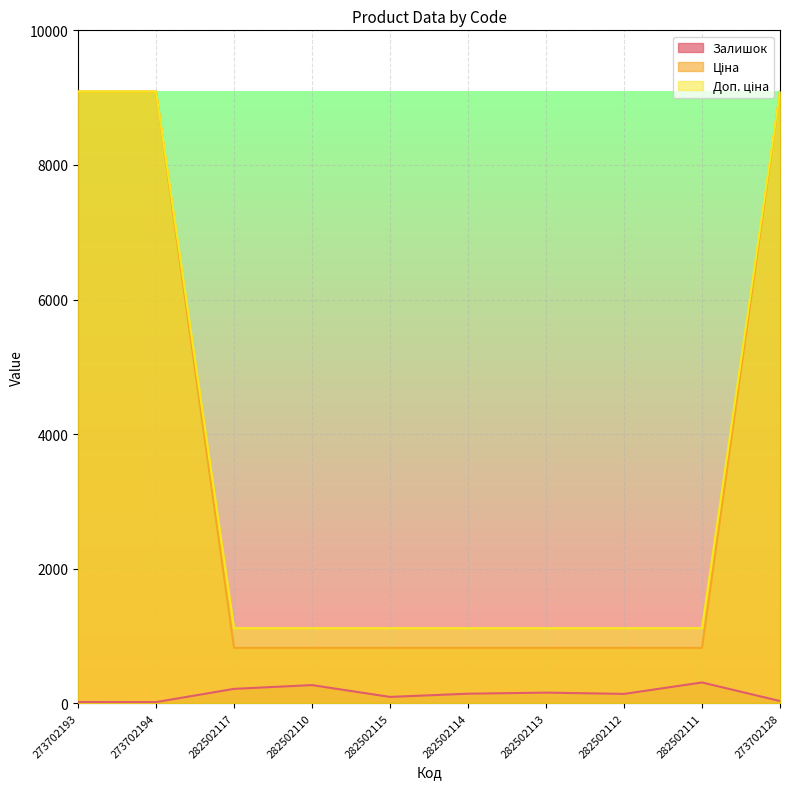

What is the smallest value displayed?

18.0